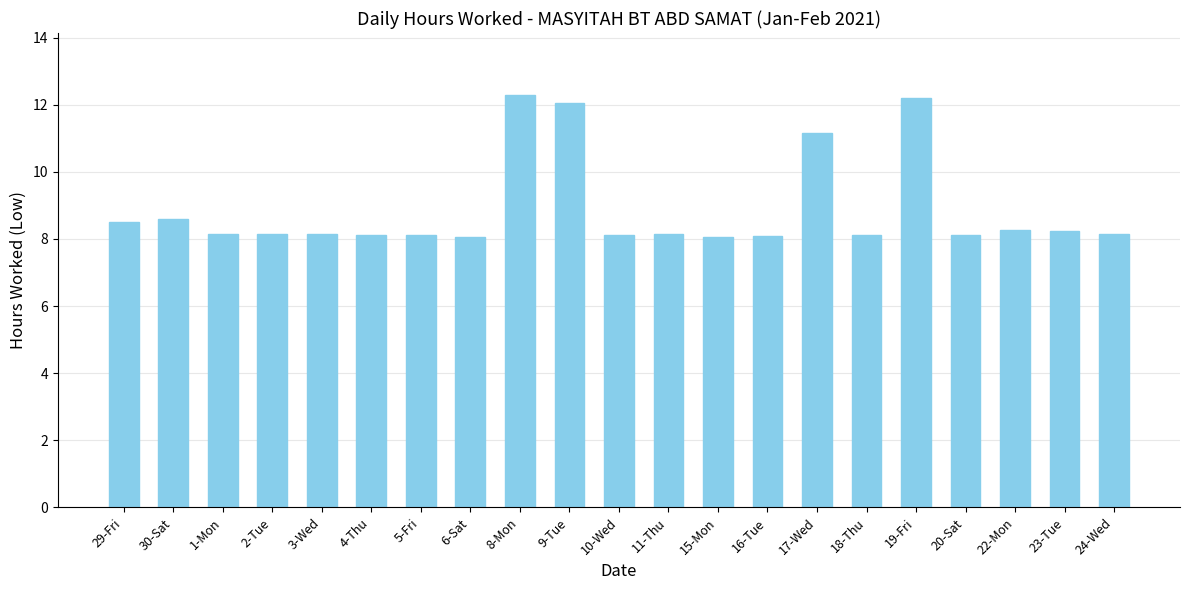

What is the label of the 1st bar from the right?

24-Wed